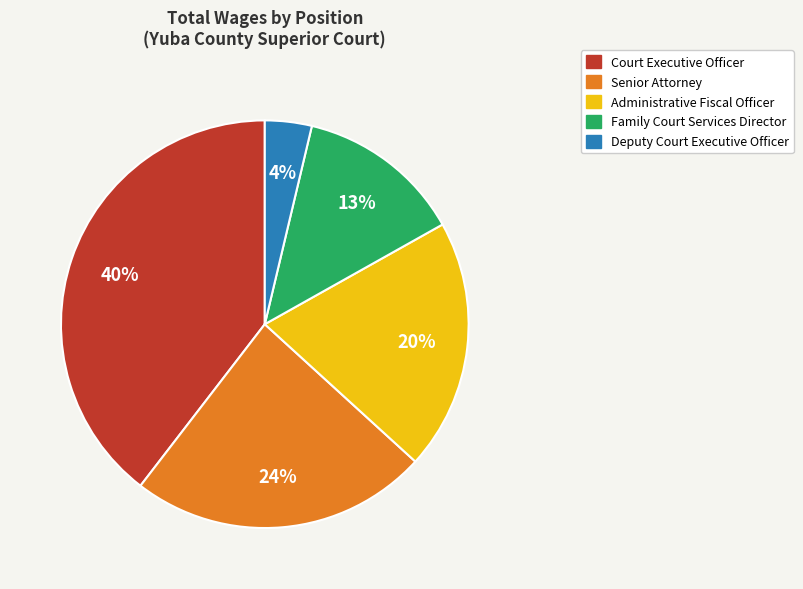

How many slices are in this pie chart?

5